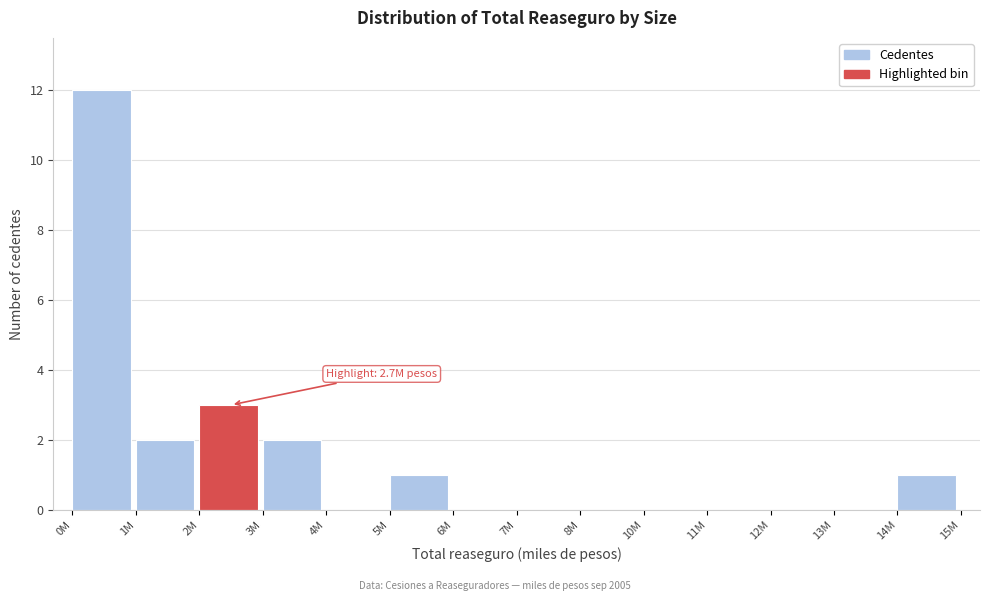

Reading right to left, what are all the values shown in this chart?

14M=1	13M=0	12M=0	11M=0	10M=0	8M=0	7M=0	6M=0	5M=1	4M=0	3M=2	2M=3	1M=2	0M=12